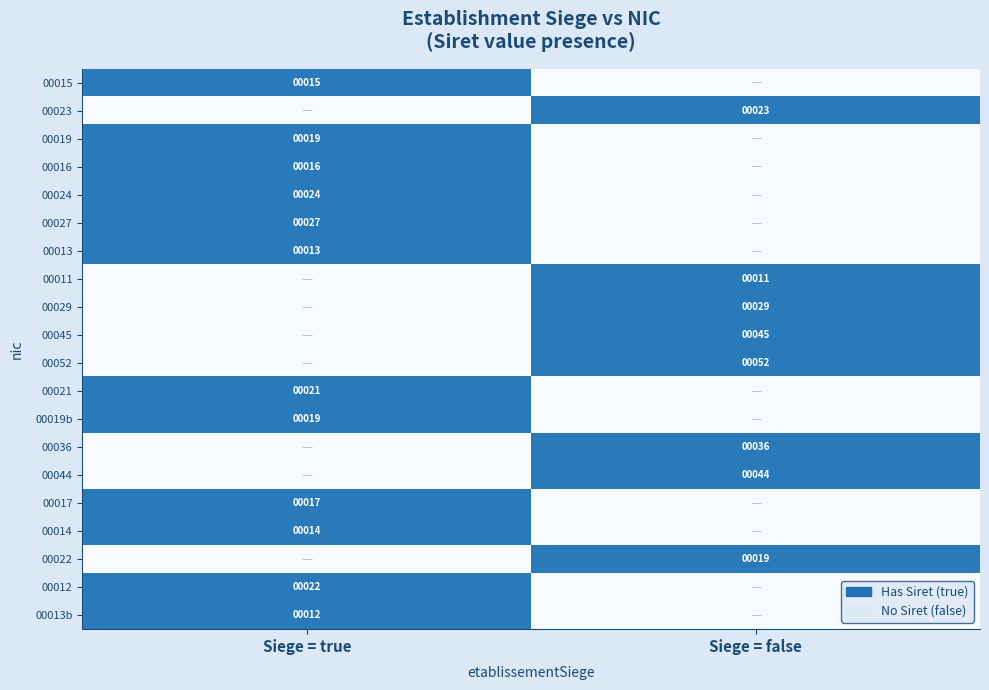

Is the value of 00011 at Siege = false greater than the value of 00045 at Siege = false?

No